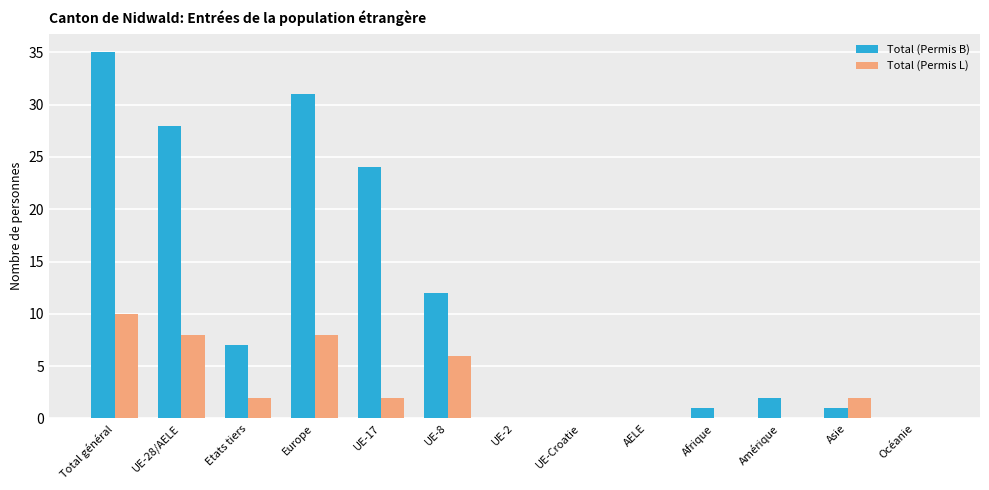

At which label does Total (Permis L) reach its peak?

Total général